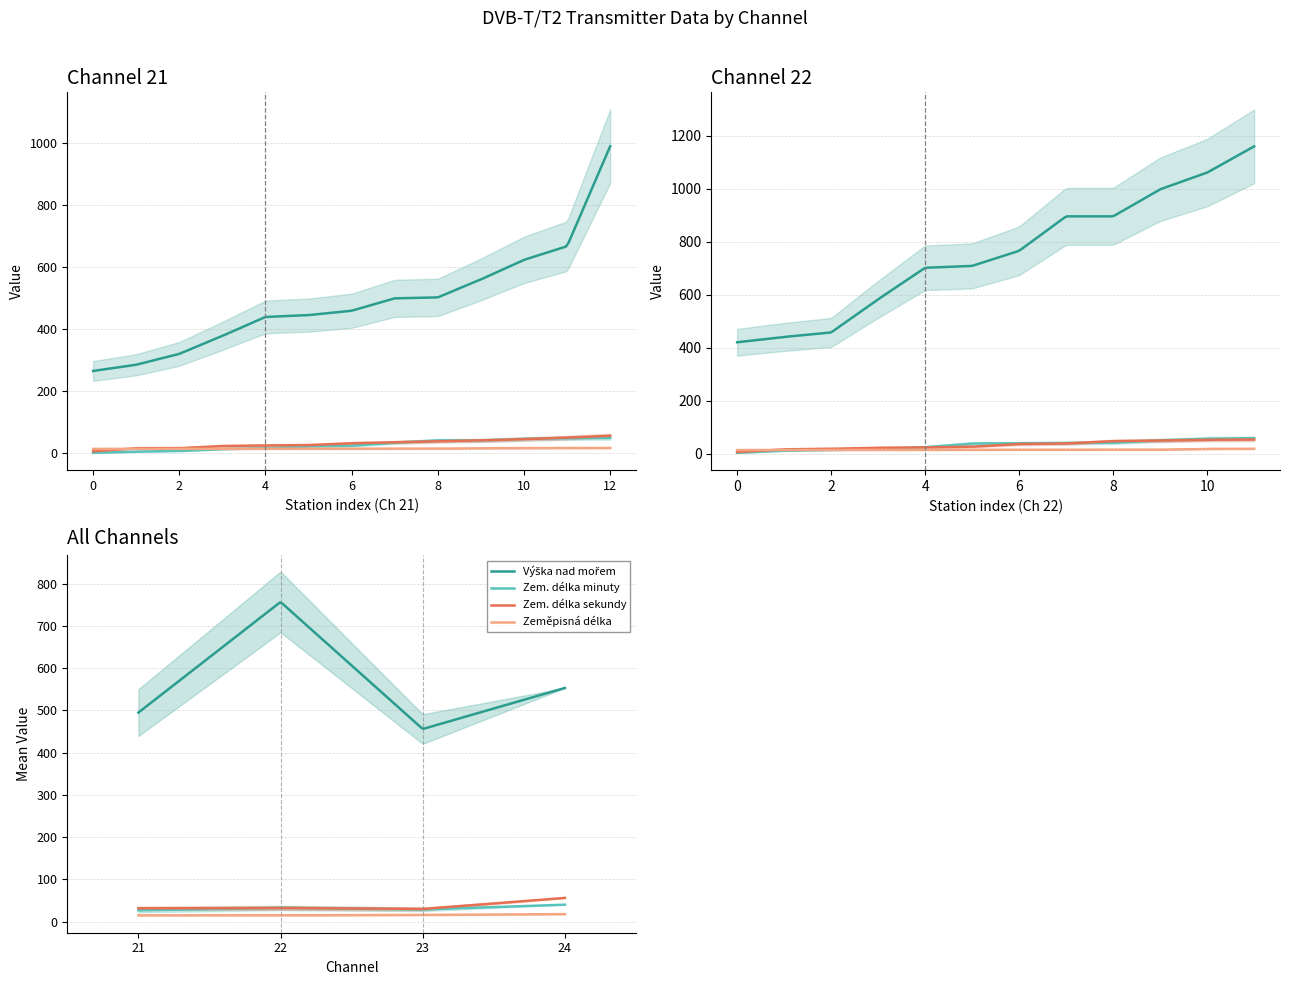

How many data points in Zeměpisná délka are above 14?

17